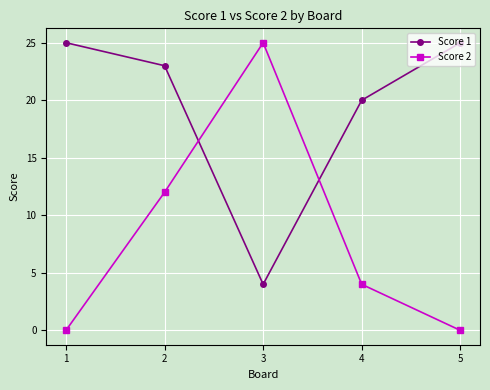

True or false: Score 1 has a value of 5 at 1.

False